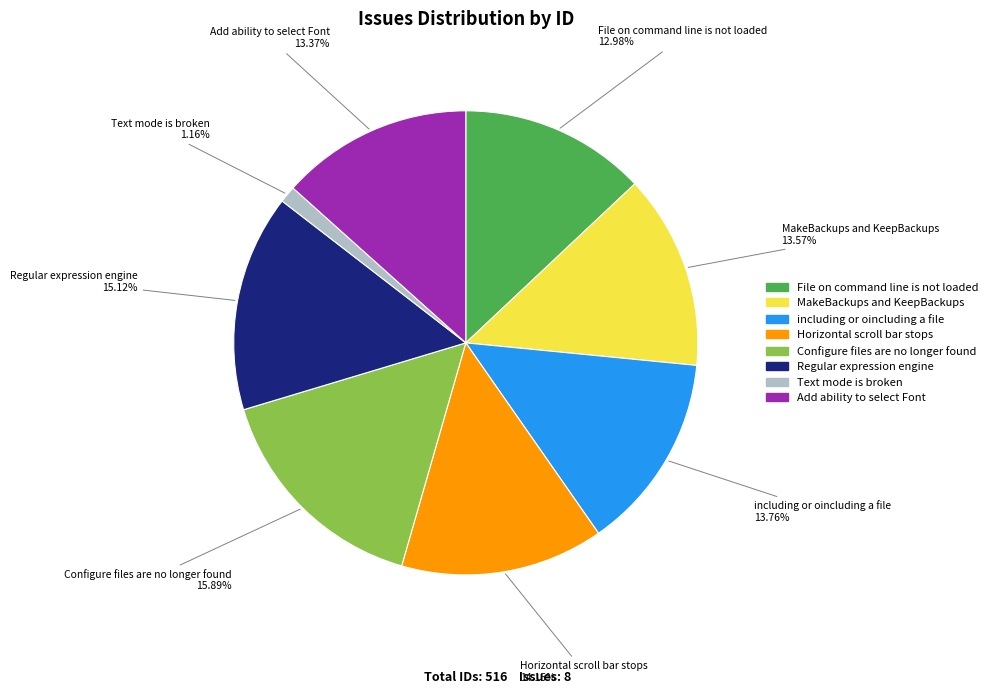

Count the number of slices in the pie.

8